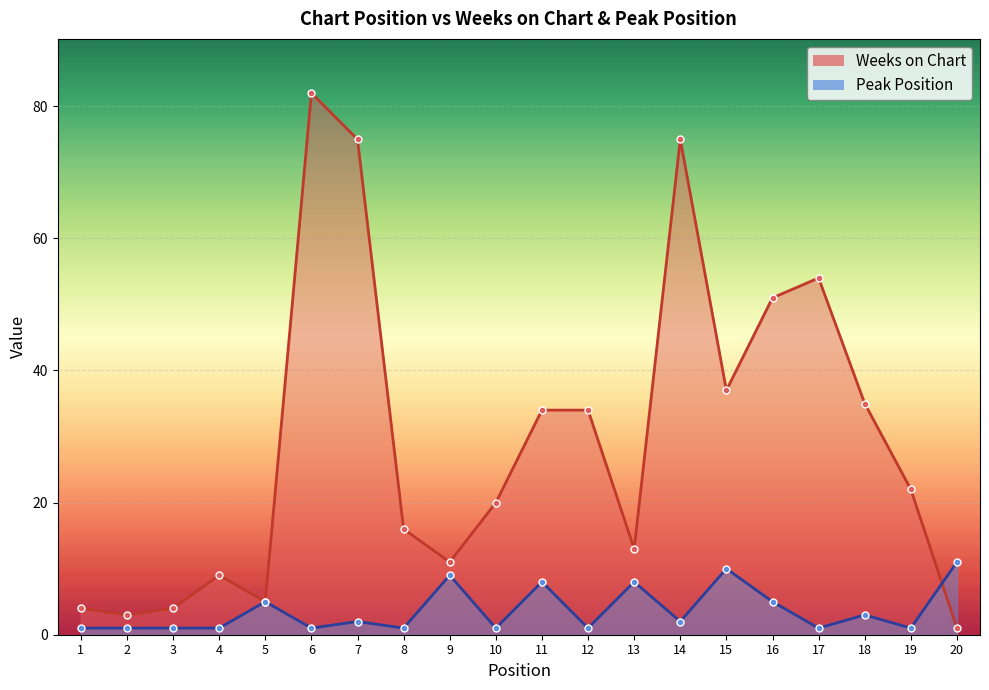

True or false: Weeks on Chart has more than 1 interior local peaks.

True